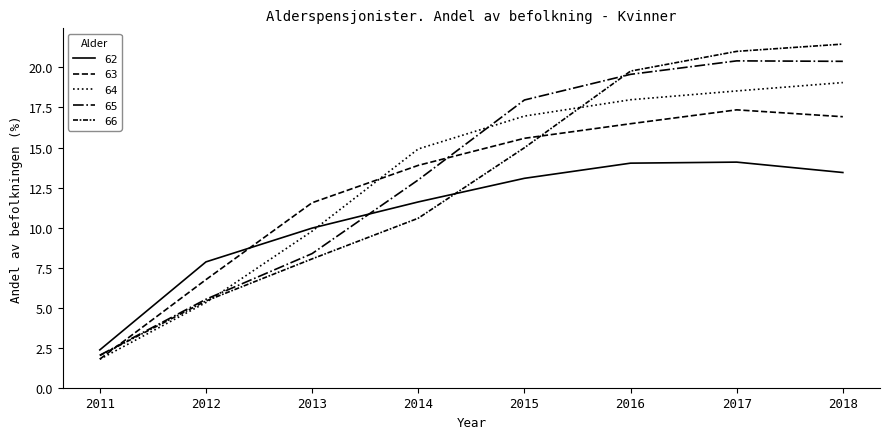

At how many categories does at least one series exceed 7?

7